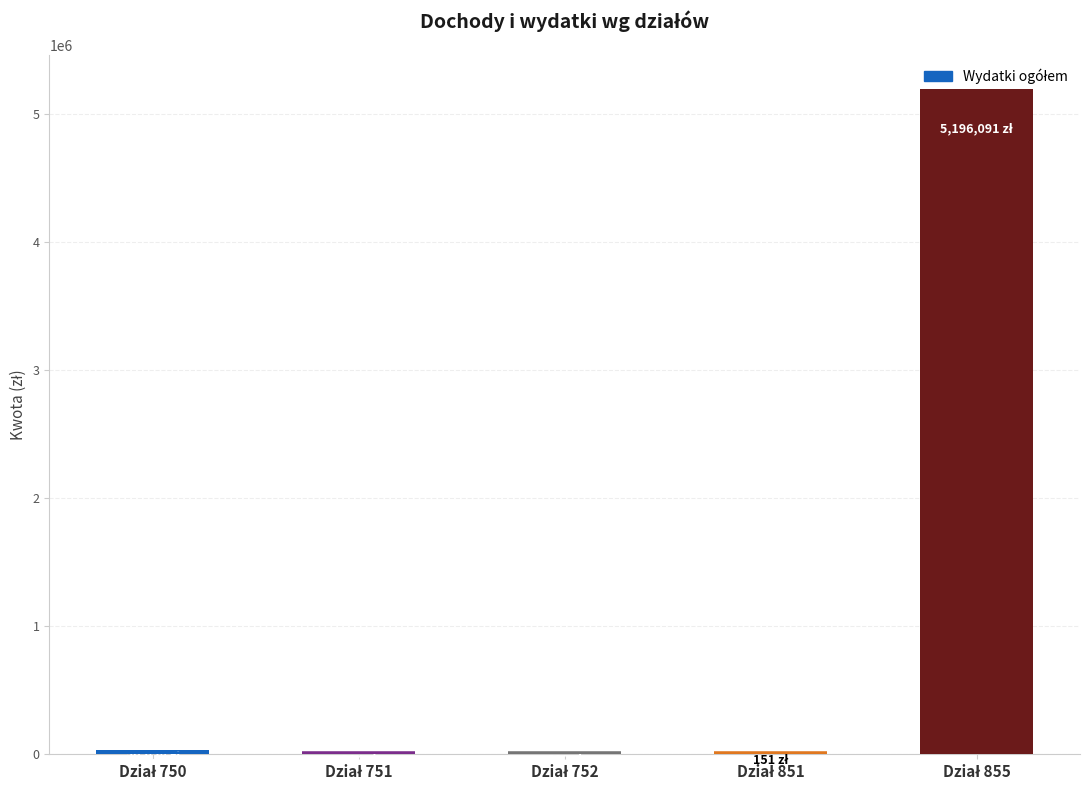

What is the sum of all values?

5227594